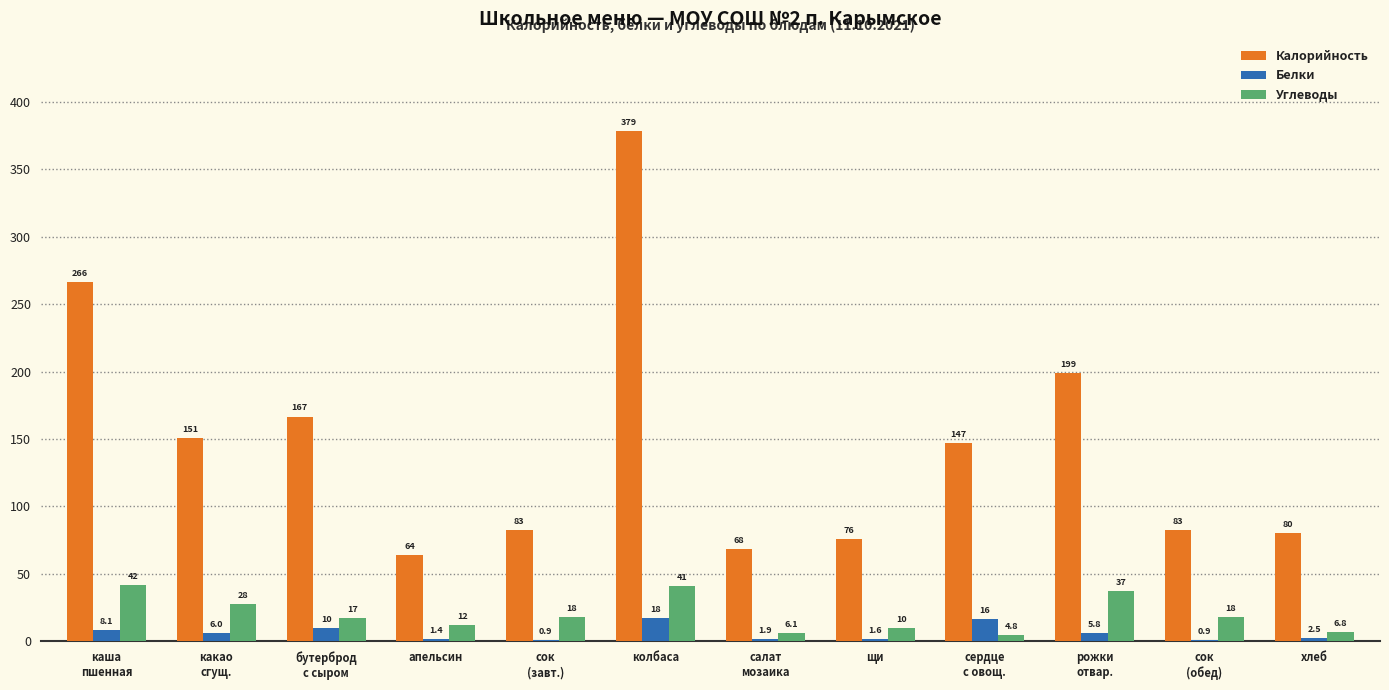

What value does the Белки series have at апельсин?

1.4